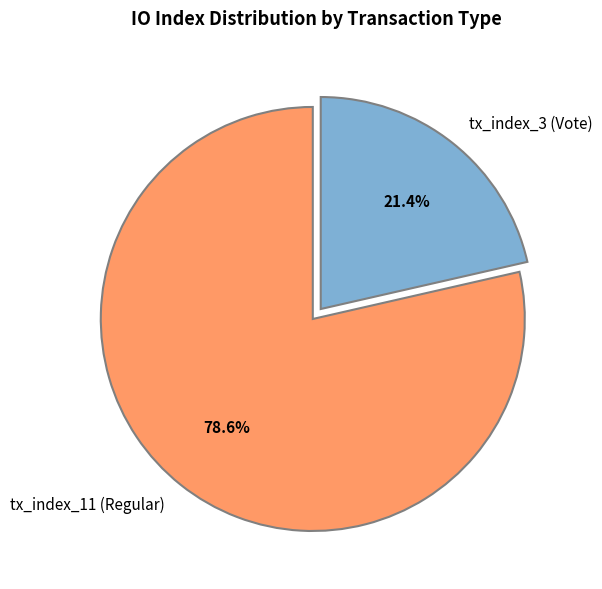

Is it true that tx_index_3 (Vote) is 21% of the pie?

True